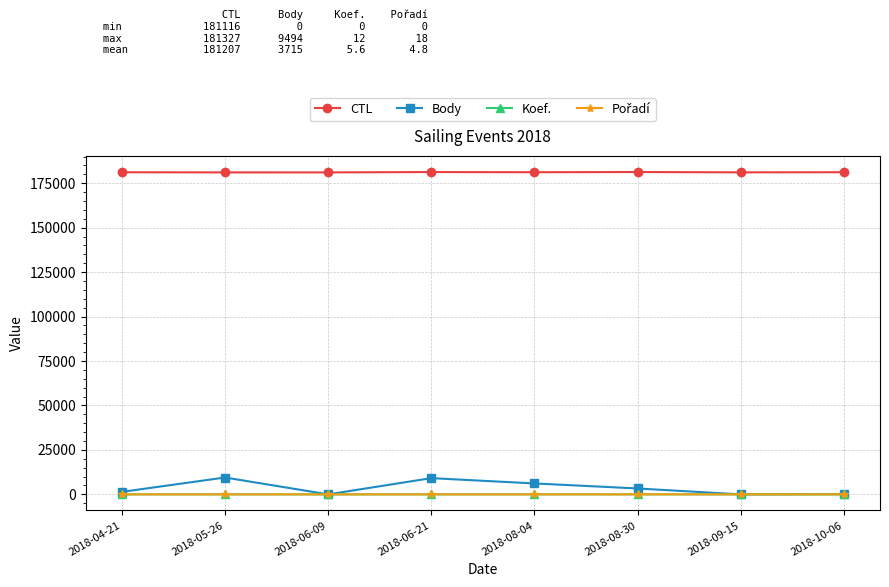

What is the greatest value displayed?

181327